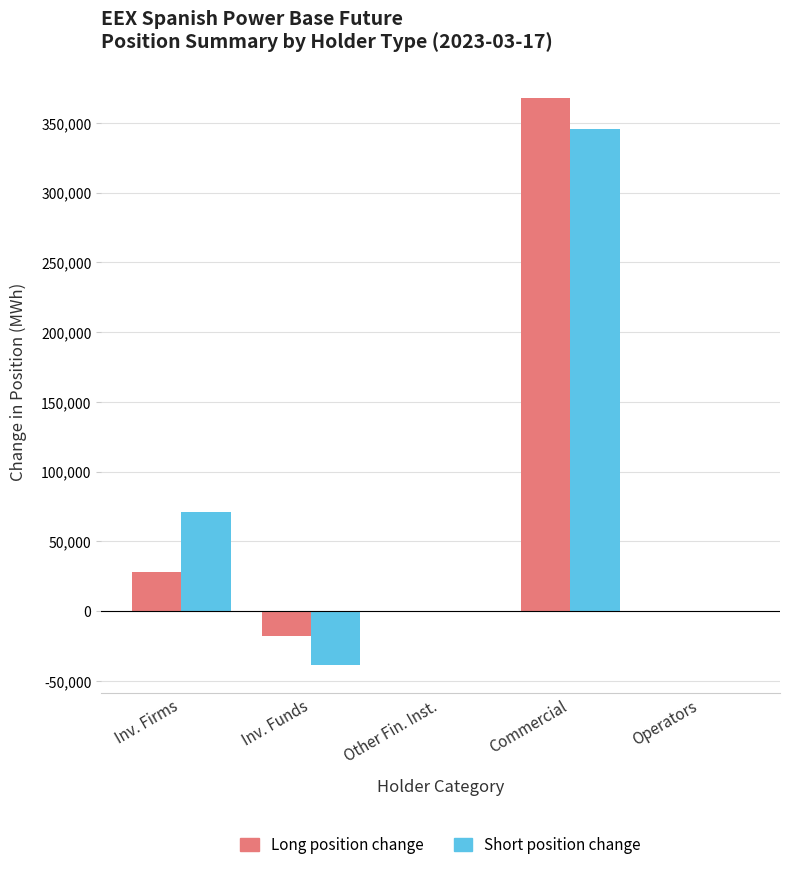

Reading left to right, extract all data points from this chart.

Long position change: Inv. Firms=27942	Inv. Funds=-17568	Other Fin. Inst.=0	Commercial=367633	Operators=0
Short position change: Inv. Firms=71091	Inv. Funds=-38366	Other Fin. Inst.=0	Commercial=345282	Operators=0